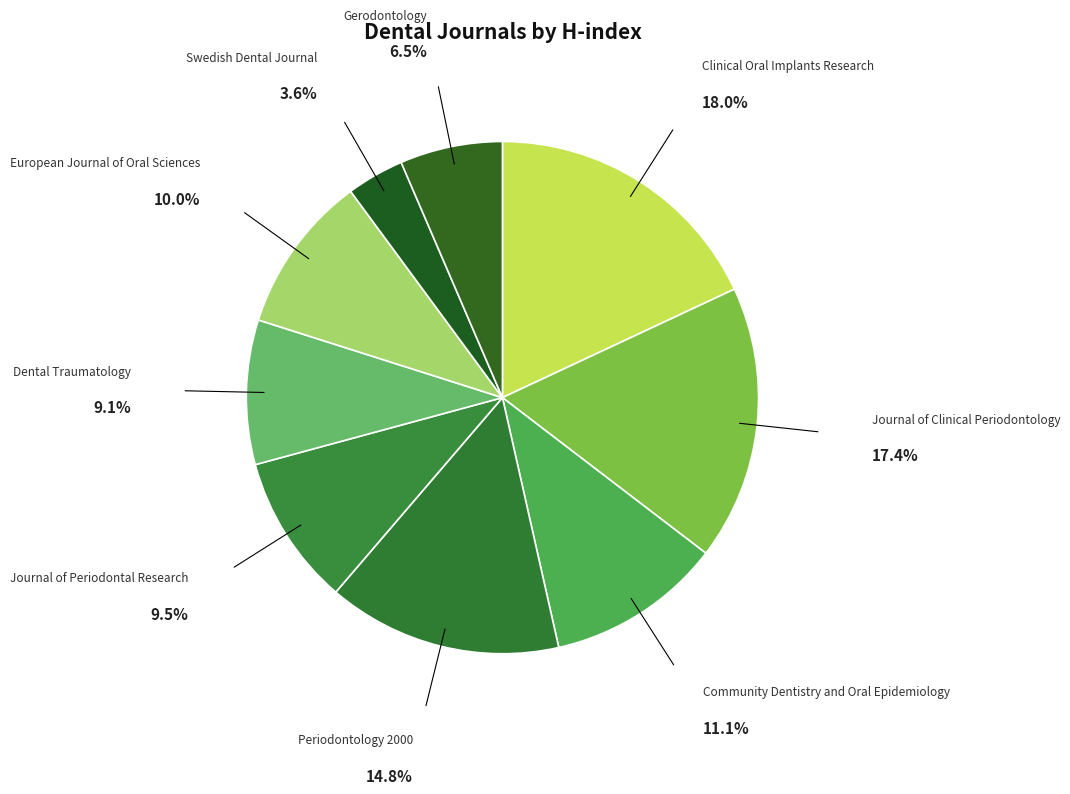

Is European Journal of Oral Sciences the majority of the pie?

No